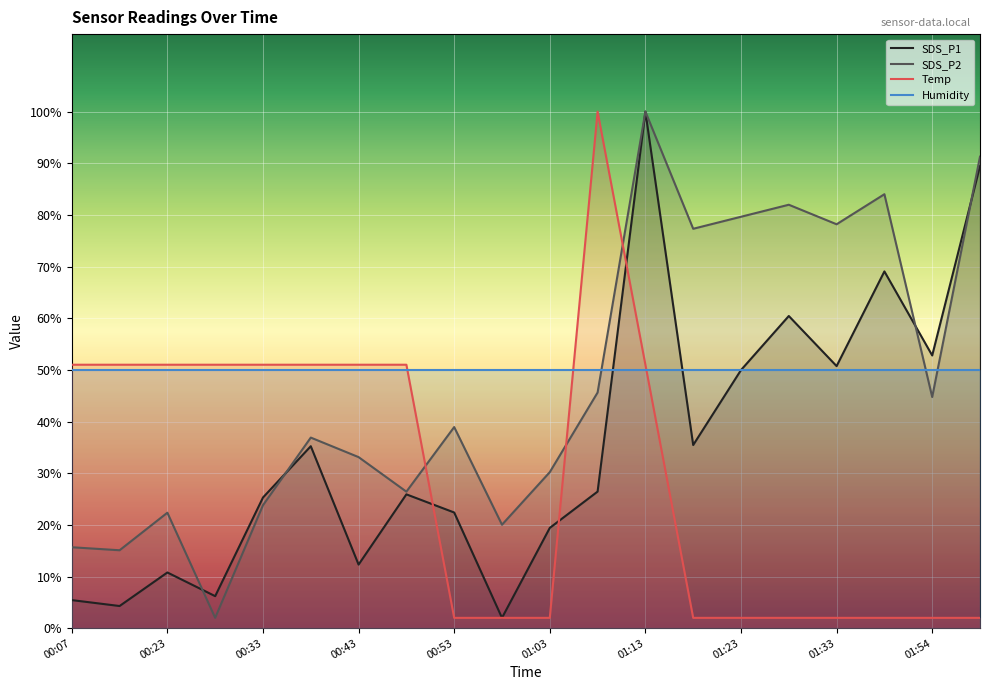

Where is the first local minimum for SDS_P1?

00:13